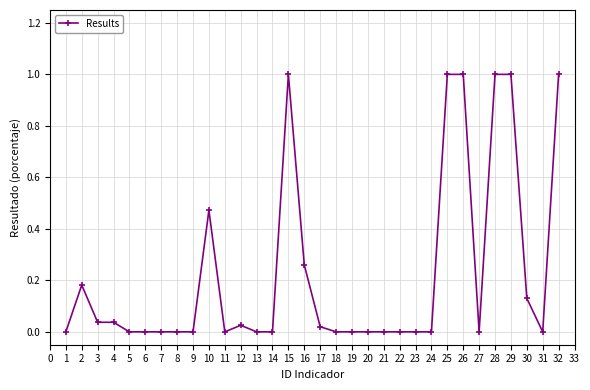

How many lines are shown in the chart?

1